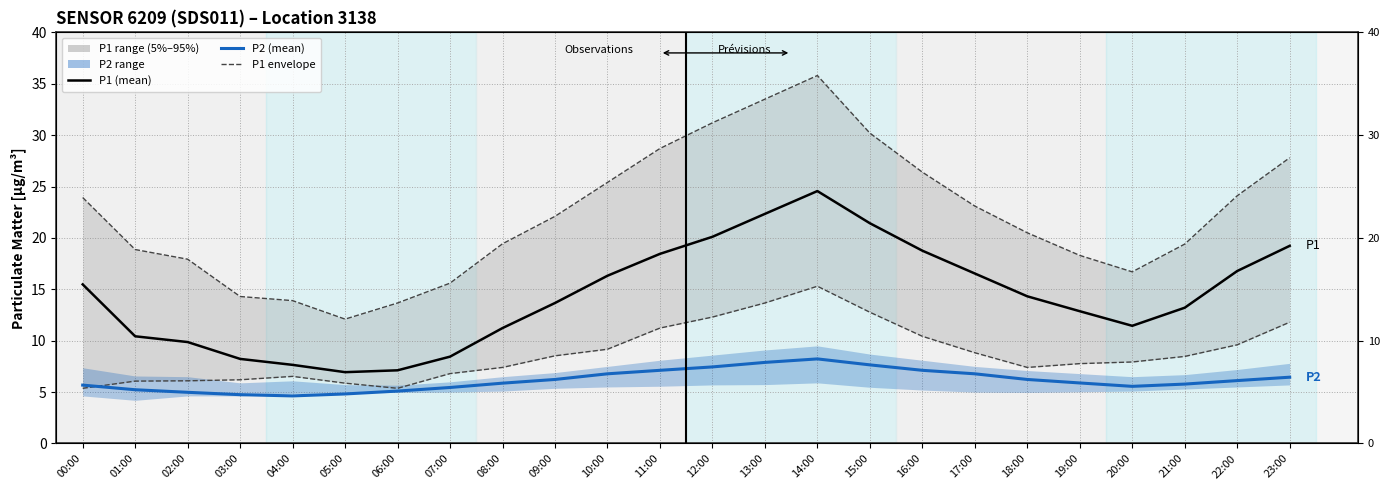

Reading right to left, transcribe all the data shown in this chart.

P1 upper (5%): 27.8	24.1	19.4	16.7	18.3	20.5	23.1	26.4	30.2	35.8	33.5	31.2	28.7	25.4	22.1	19.4	15.6	13.7	12.1	13.9	14.3	17.9	18.9	23.9
P1 lower (95%): 11.8	9.6	8.5	7.9	7.8	7.4	8.8	10.4	12.8	15.3	13.7	12.3	11.2	9.2	8.5	7.4	6.8	5.4	5.9	6.5	6.2	6.1	6.1	5.4
P1 (mean): 19.2	16.8	13.2	11.4	12.9	14.3	16.5	18.8	21.4	24.6	22.3	20.1	18.4	16.3	13.7	11.2	8.4	7.1	6.9	7.7	8.2	9.9	10.4	15.5
P2 (mean): 6.5	6.1	5.8	5.6	5.9	6.2	6.8	7.1	7.7	8.2	7.9	7.5	7.1	6.8	6.2	5.9	5.5	5.1	4.8	4.6	4.8	5.0	5.2	5.7